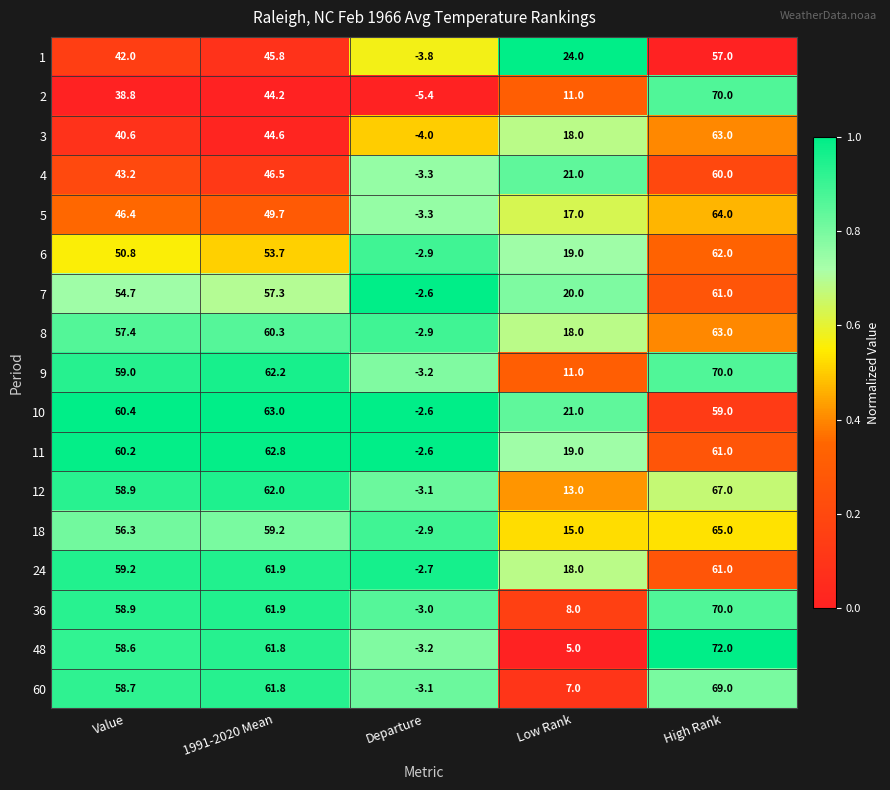

At which label is 3 closest to 29?

Low Rank